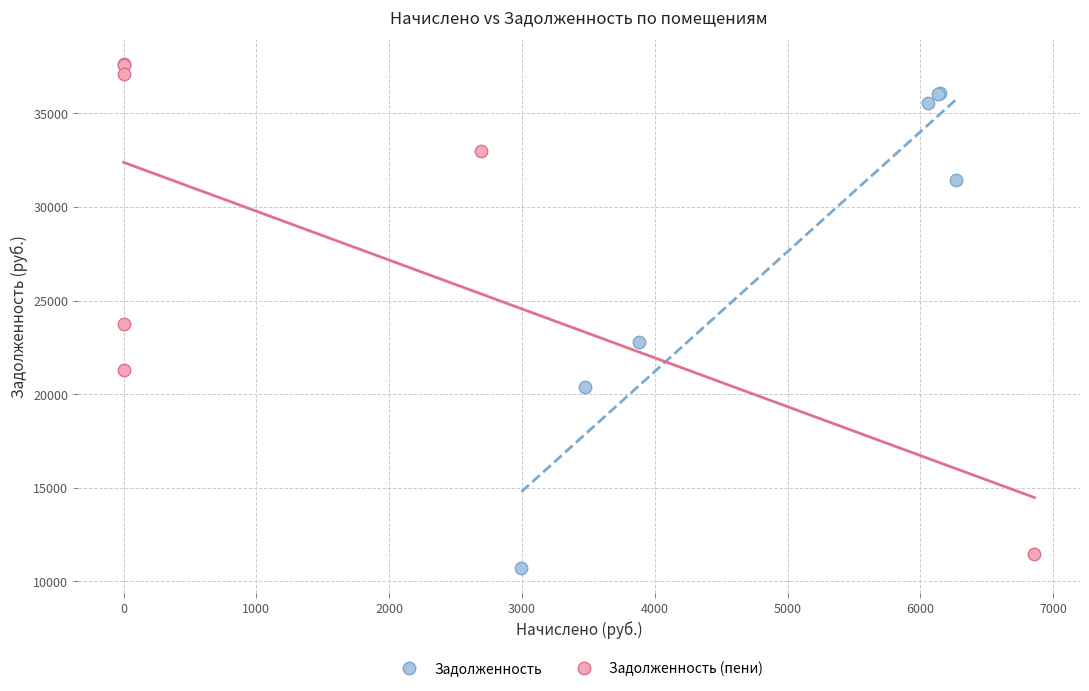

Which series contains the highest Y value?

Задолженность (пени)